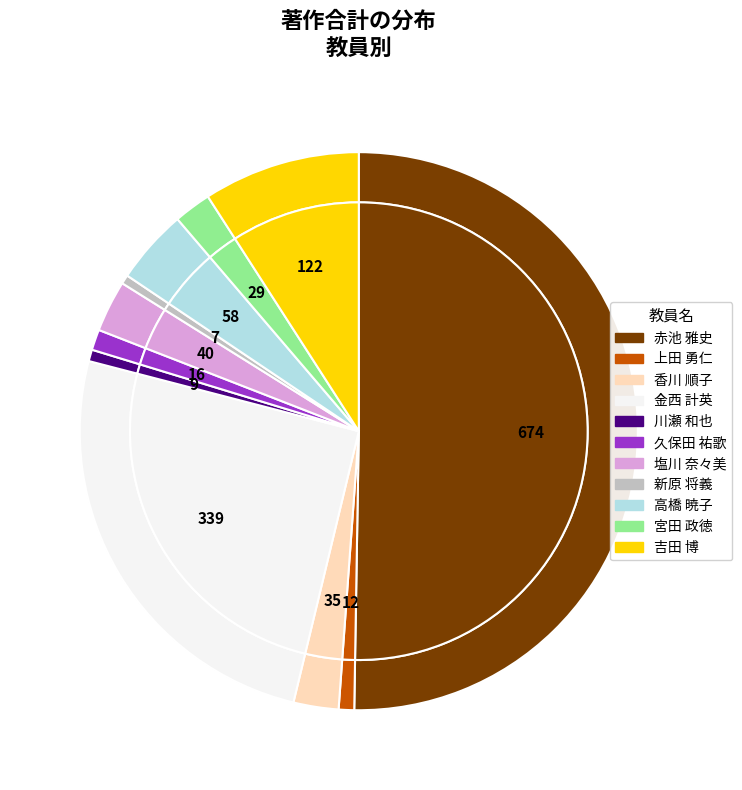

Which has a higher value, 川瀬 和也 or 高橋 暁子?

高橋 暁子